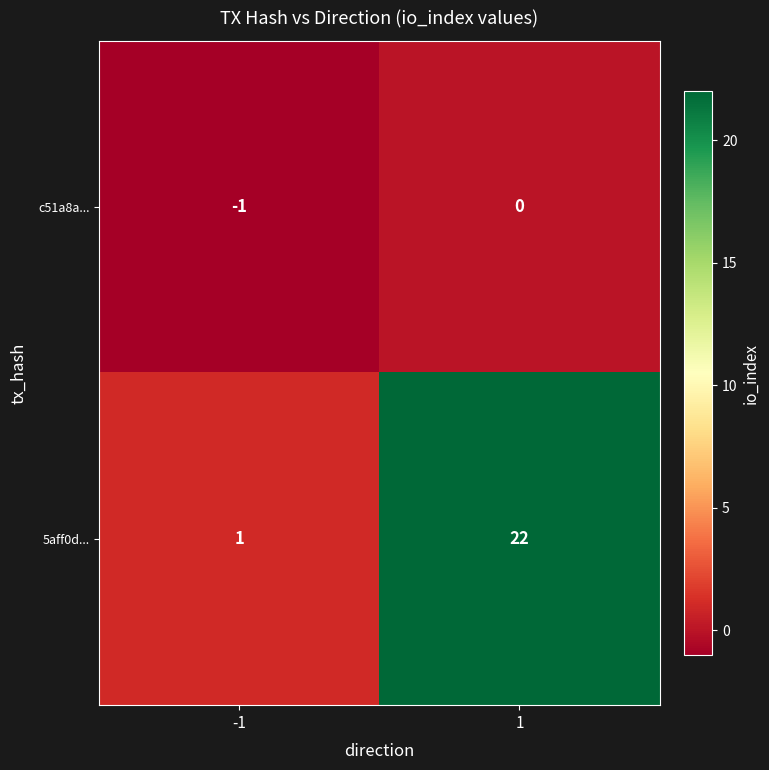

Reading right to left, what are all the values shown in this chart?

c51a8a...: 1=0	-1=-1
5aff0d...: 1=22	-1=1